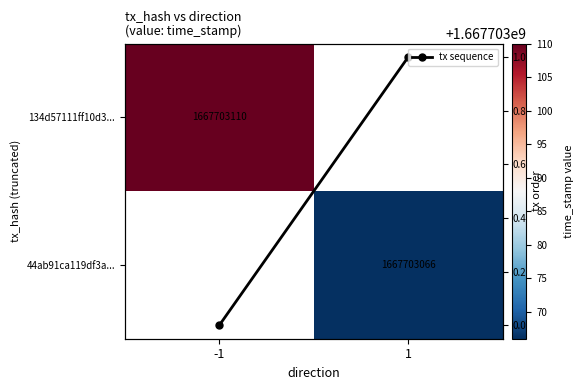

Between -1 and 1, which series saw the biggest shift?

tx sequence